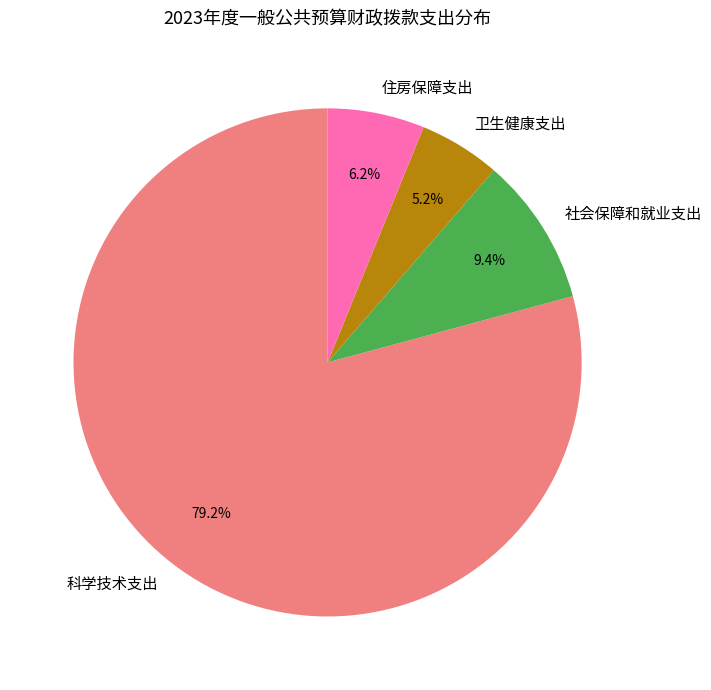

Which slice is the largest?

科学技术支出